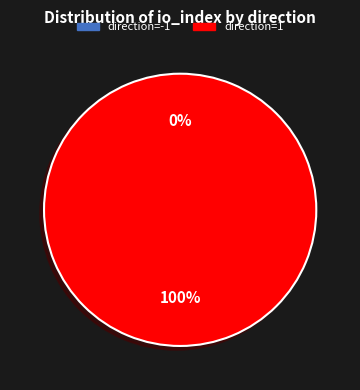

To the nearest percent, what is the difference between the largest and smallest slice percentages?

100%